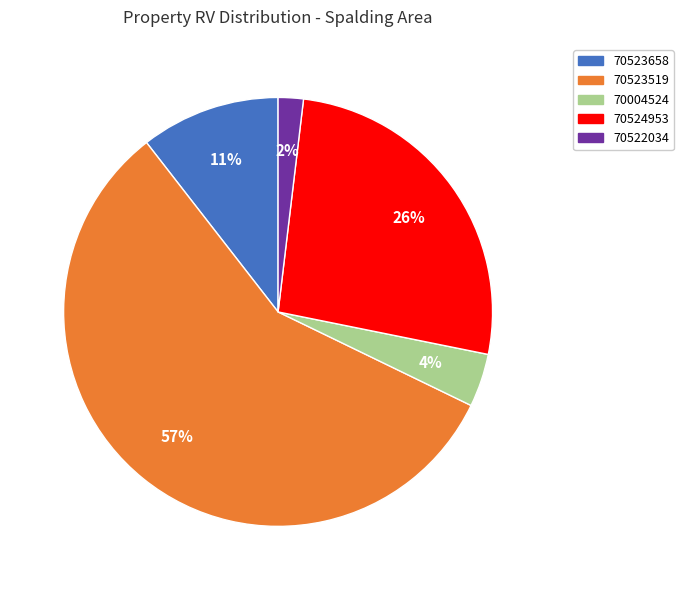

Do 70004524 and 70524953 together represent more than half of the pie?

No